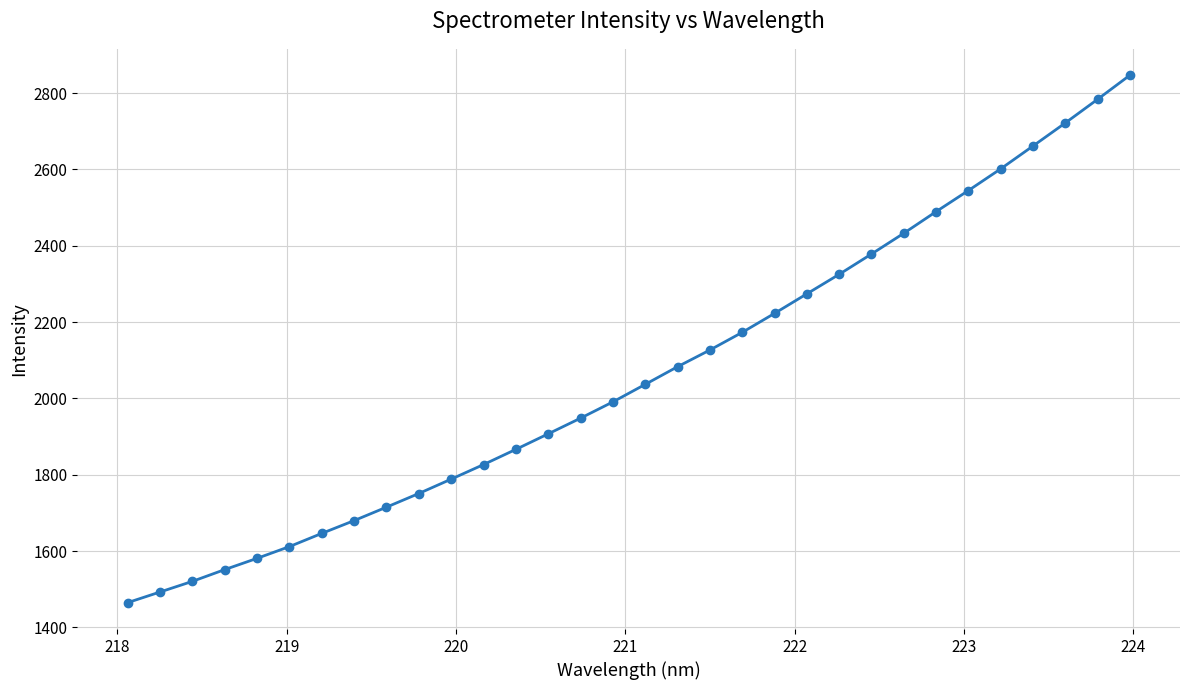

How many data points are less than 2036?

16